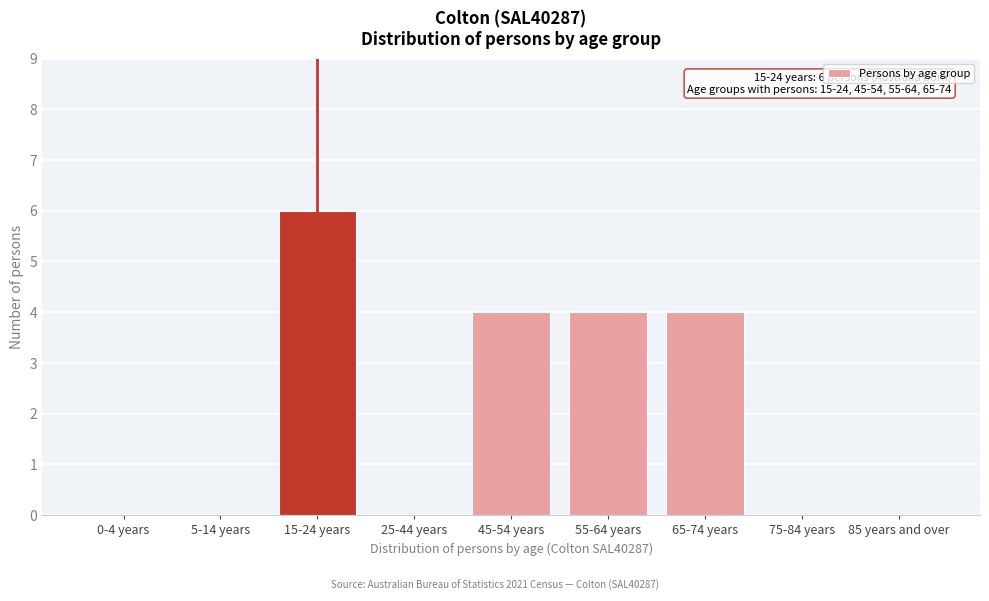

Reading left to right, extract all data points from this chart.

0-4 years=0	5-14 years=0	15-24 years=6	25-44 years=0	45-54 years=4	55-64 years=4	65-74 years=4	75-84 years=0	85 years and over=0